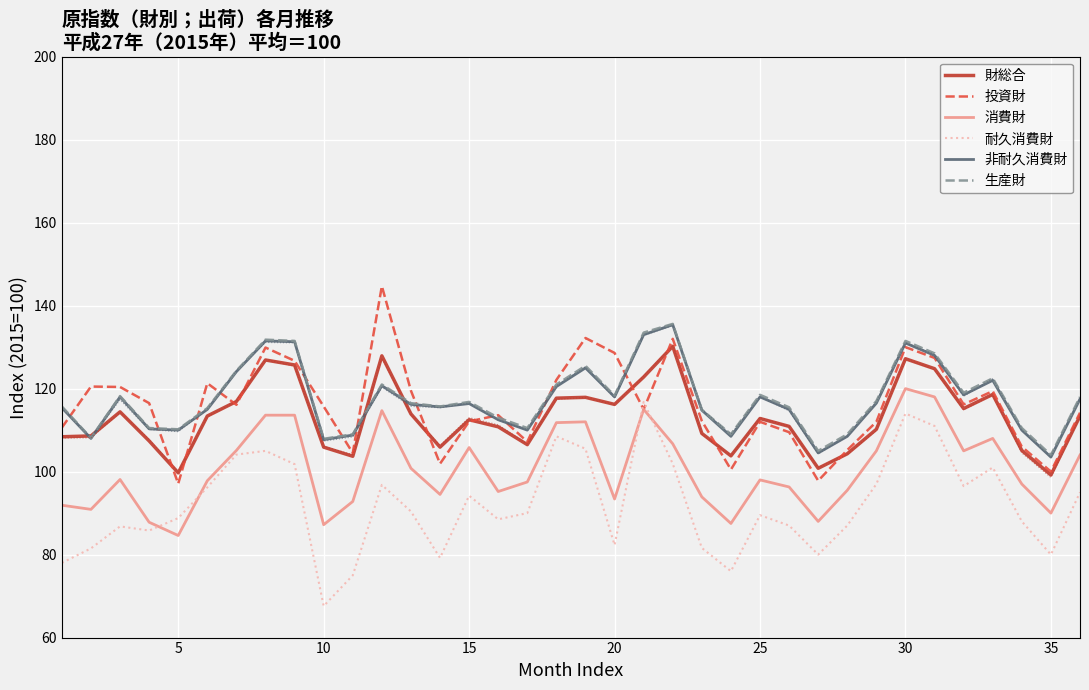

Between 30 and 31, which is larger?

30